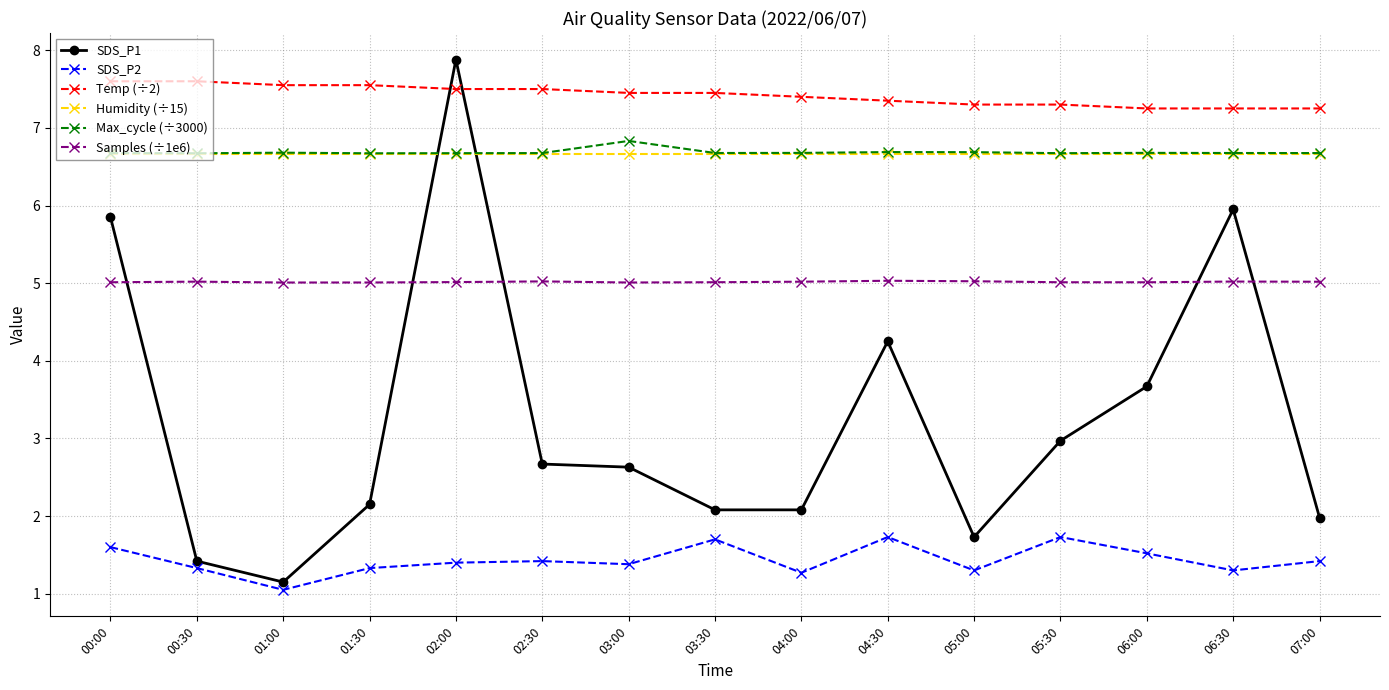

After their last crossing, which series has the higher values: SDS_P1 or Humidity (÷15)?

Humidity (÷15)